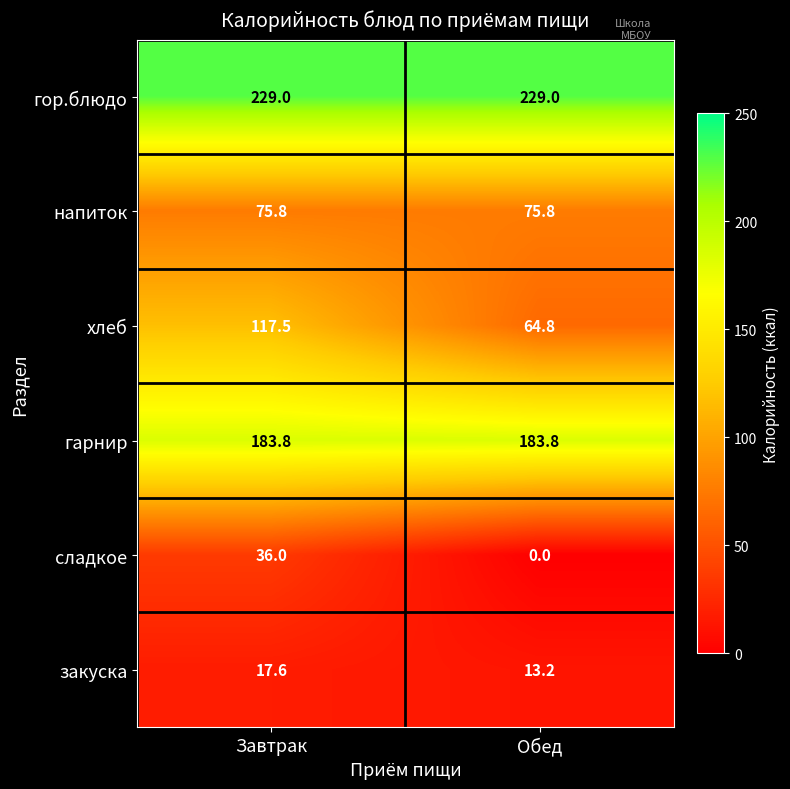

What is the sum of the закуска values at Обед and Завтрак?

30.8